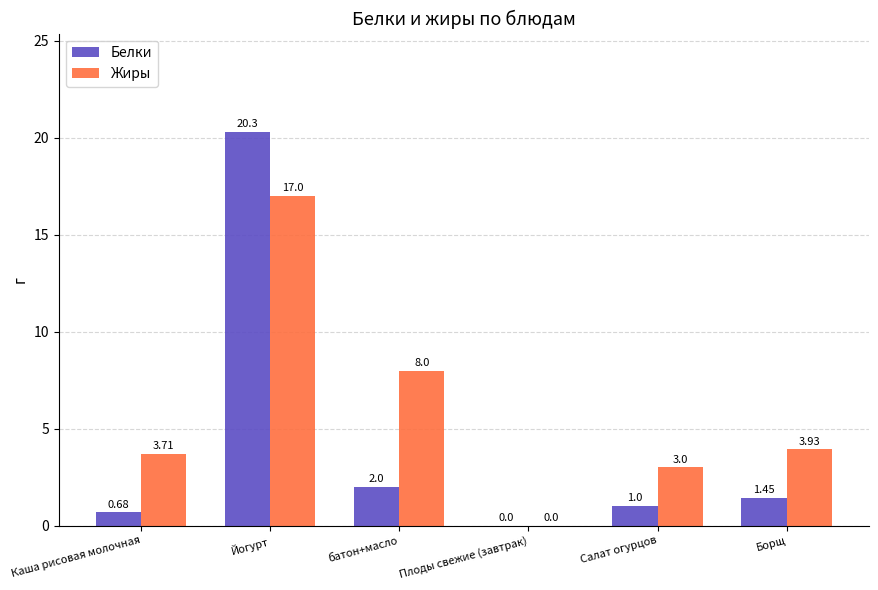

At which category is the sum across all series the highest?

Йогурт